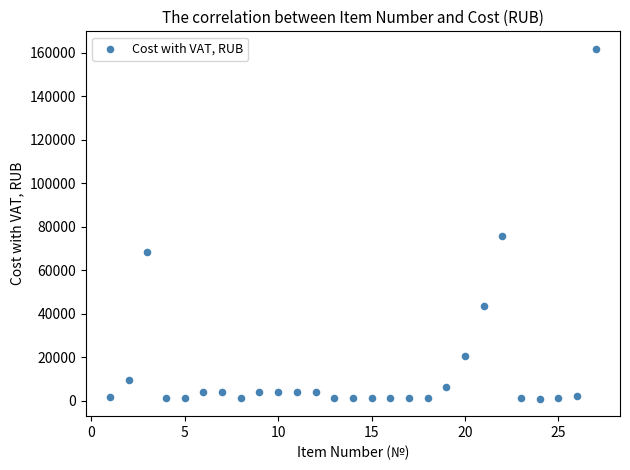

What is the range of X values (max minus min)?

26